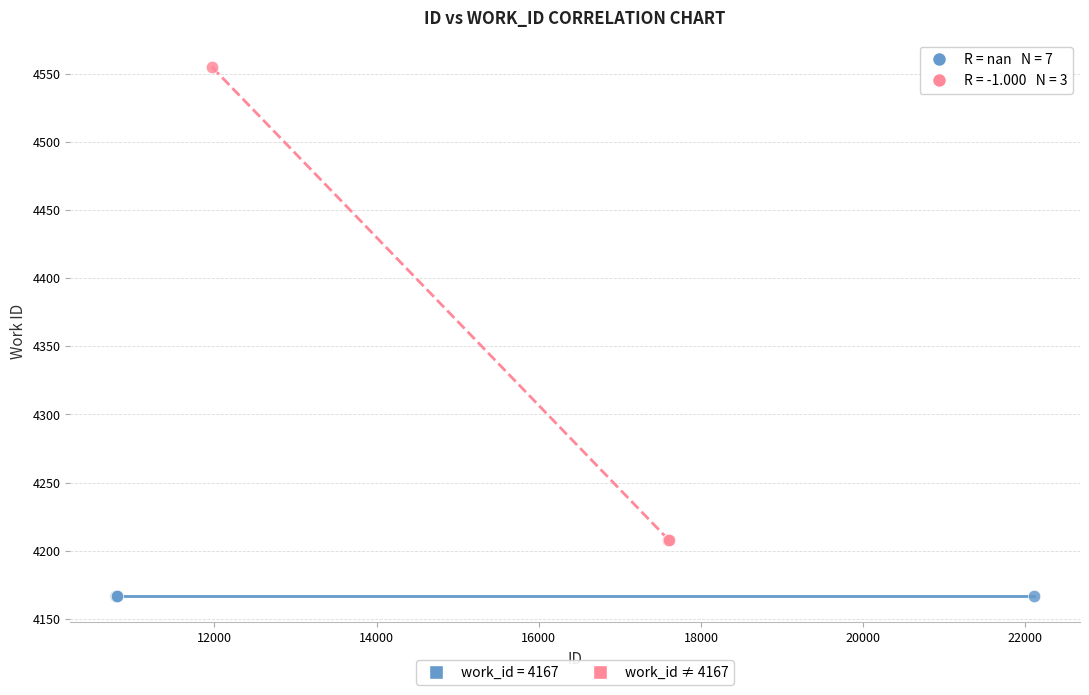

Which series contains the highest Y value?

work_id ≠ 4167